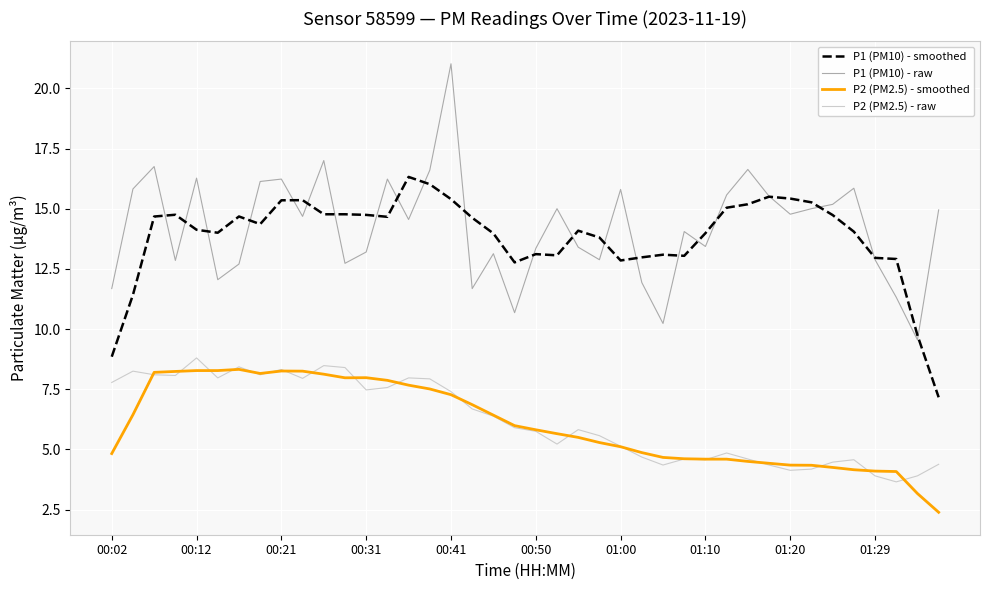

What is the maximum value shown in the chart?

21.0